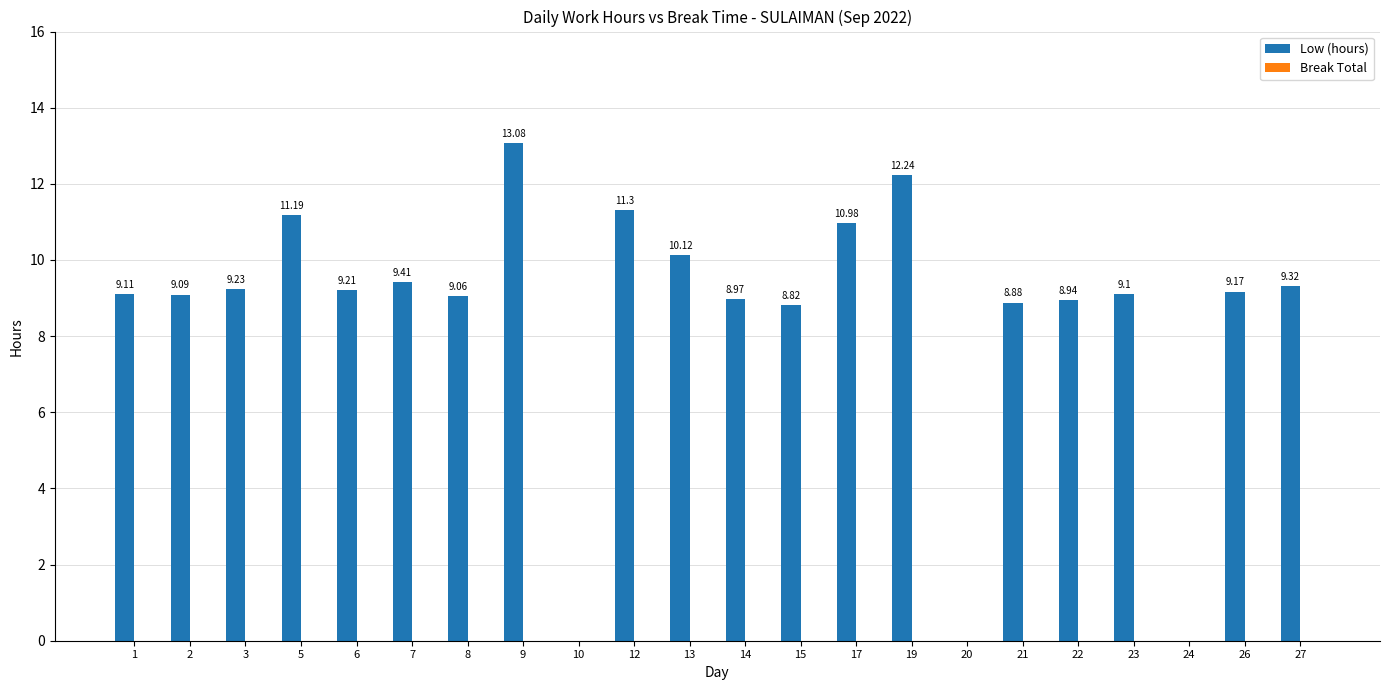

What is the ratio of the value at 22 to the value at 7?

1.0